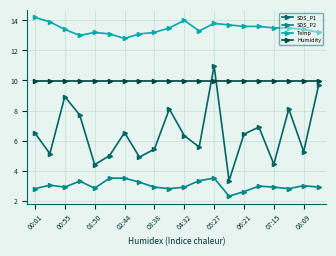

Does the chart have visible grid lines?

Yes